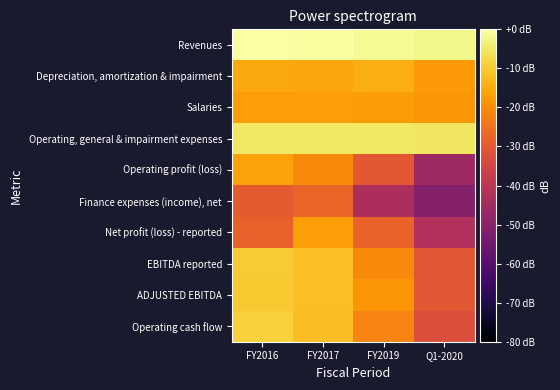

At which category does the chart reach its peak across all series?

FY2016